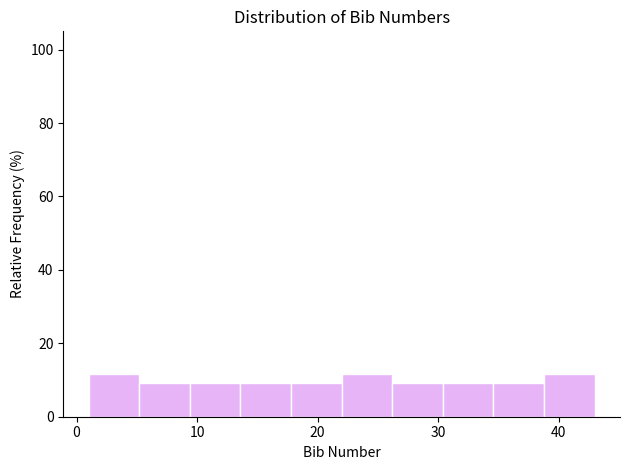

How tall is the bar that spans 30.4 to 34.6 on the x-axis? Neither the bar edges nor the heights are printed on the chart, so give them approximately, as read against the axes.

10